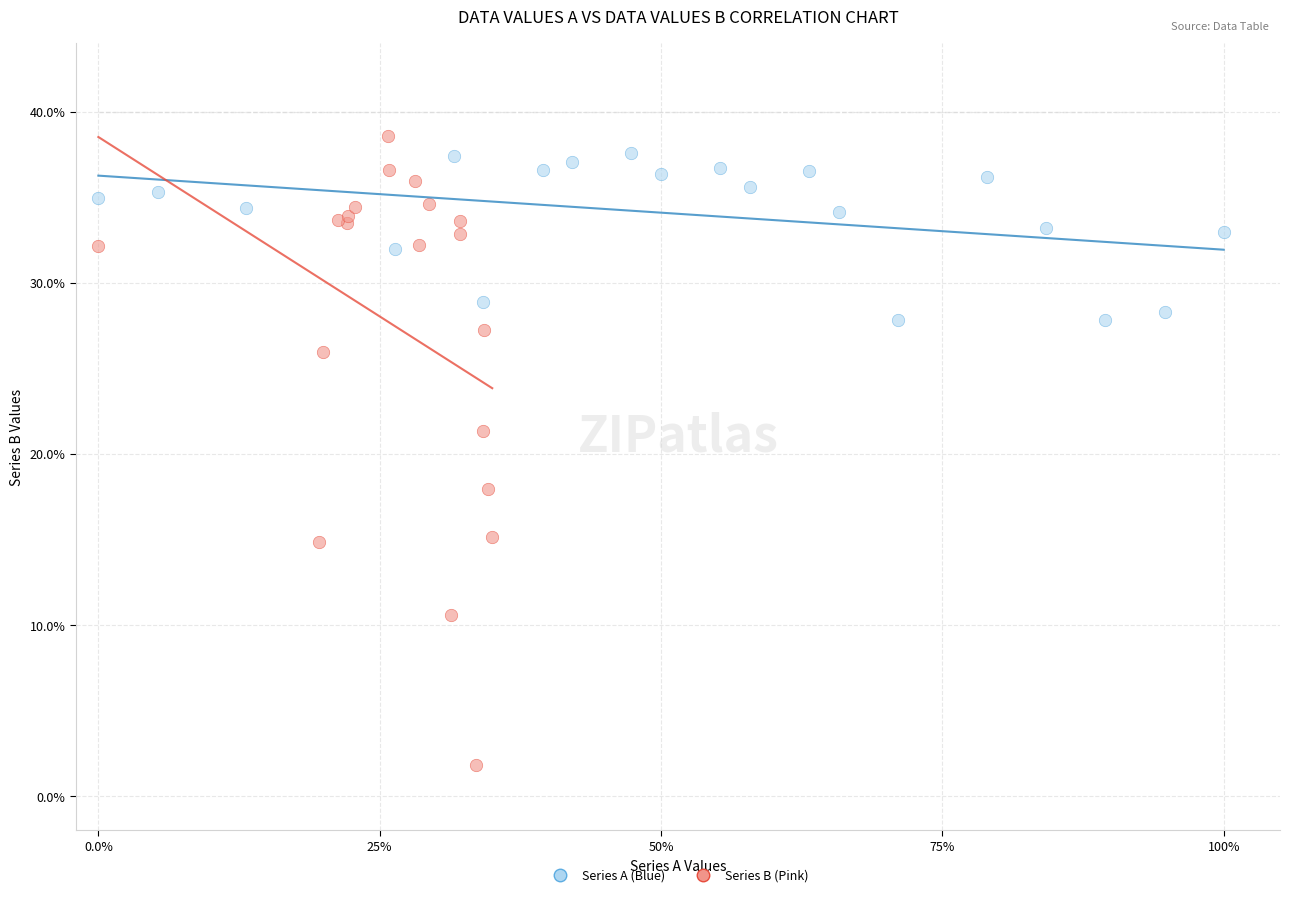

What are all the series names shown in the legend?

Series A (Blue), Series B (Pink)